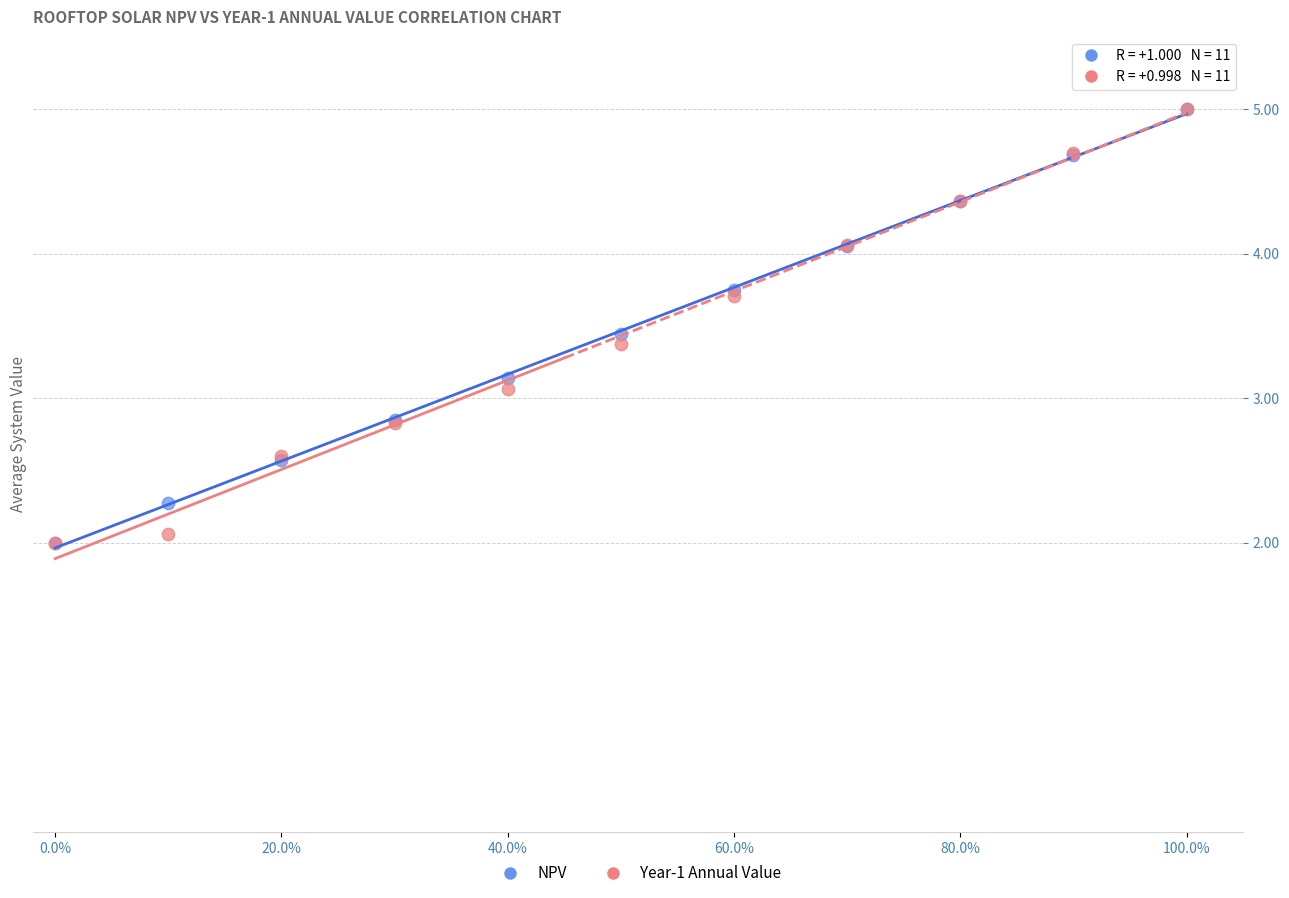

Across all series, what Y value is closest to 3?

3.1